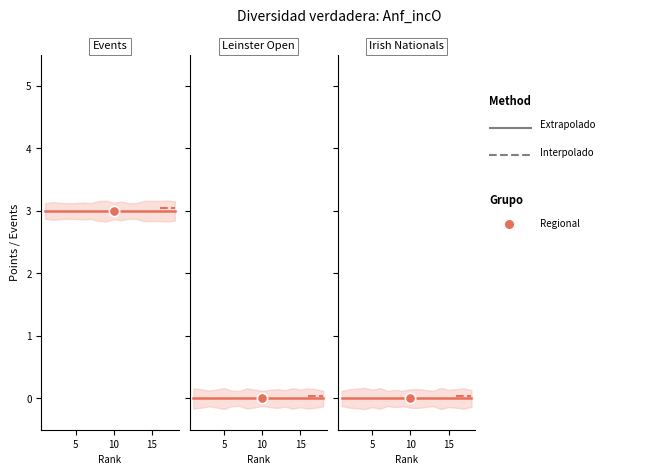

Which series has the largest total across all categories?

Events